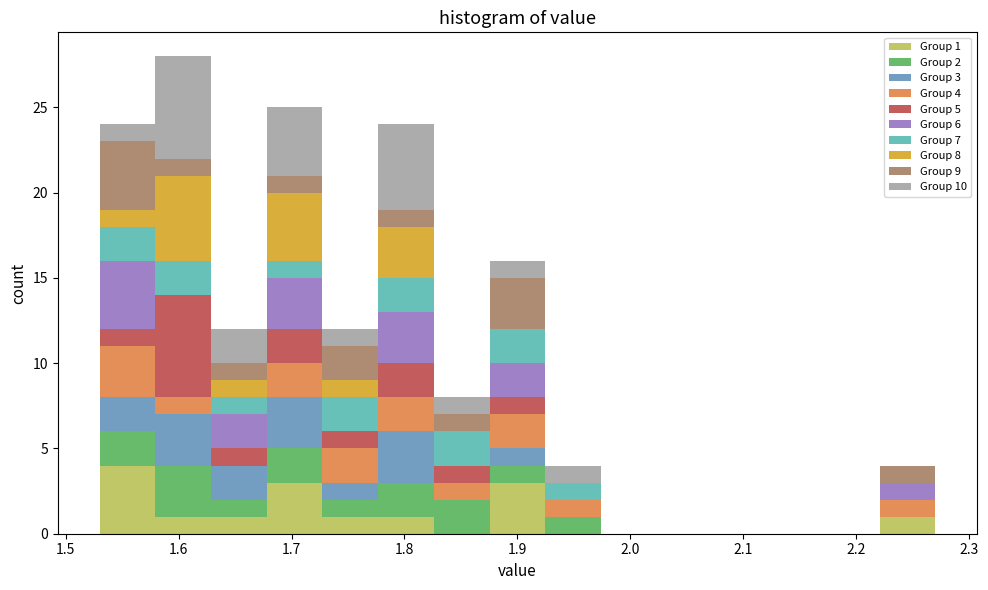

Which range on the x-axis has the tallest stacked bar (by total height)?

1.58 to 1.63